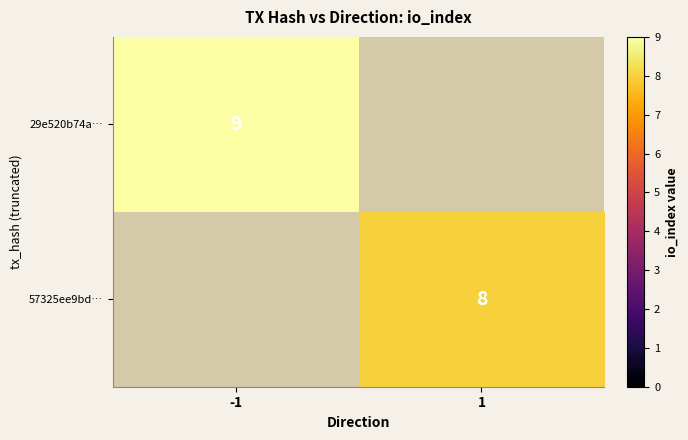

Which label corresponds to the smallest value in the chart?

1